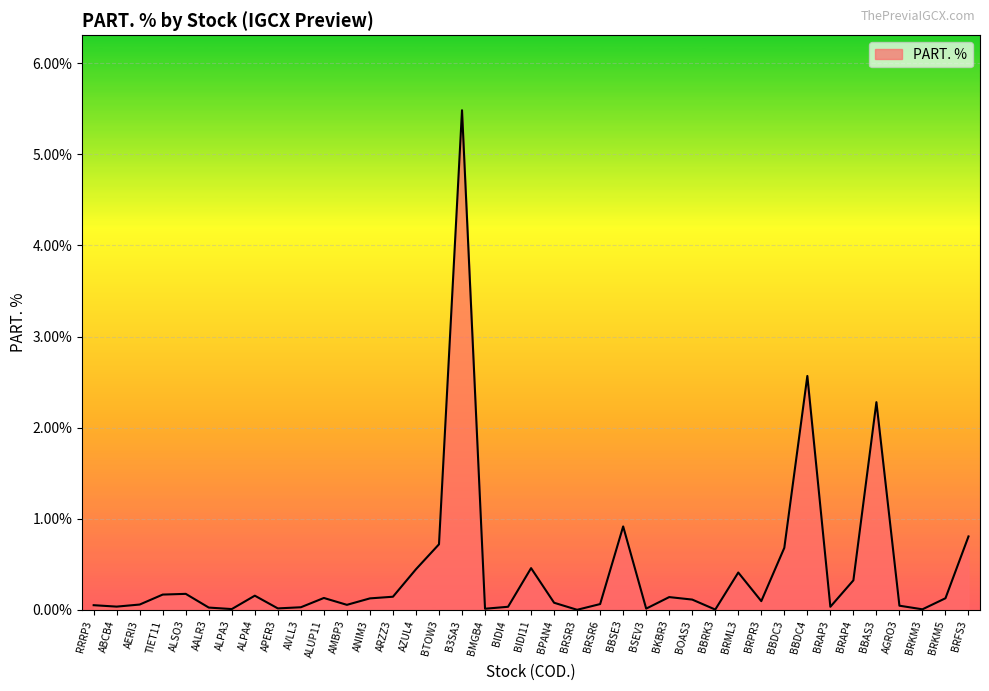

The chart shows a value of 0.4 at BRML3. True or false?

True